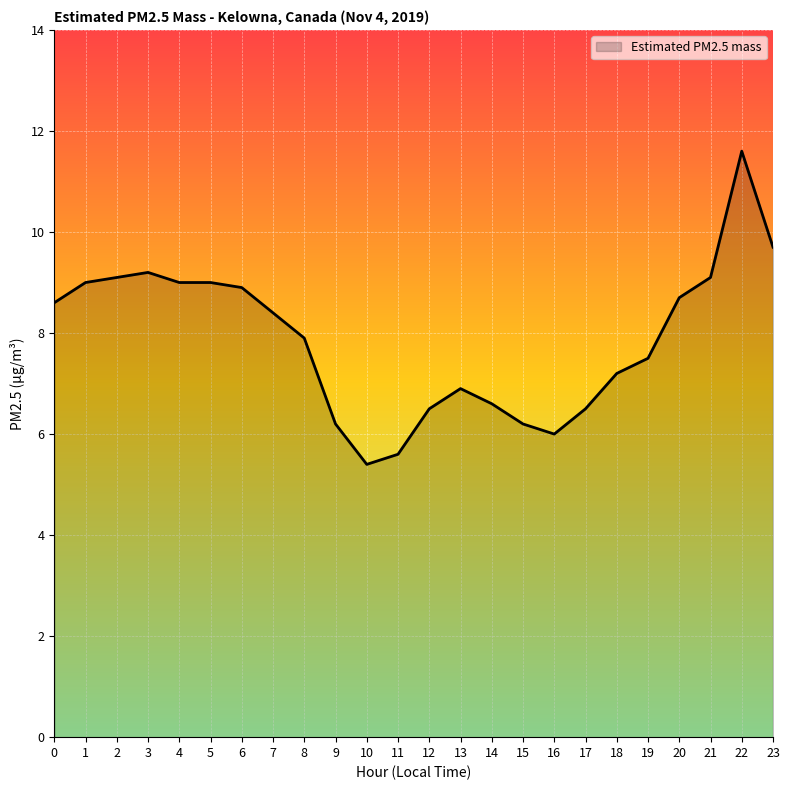

True or false: the data shows 11.6 at 22.

True